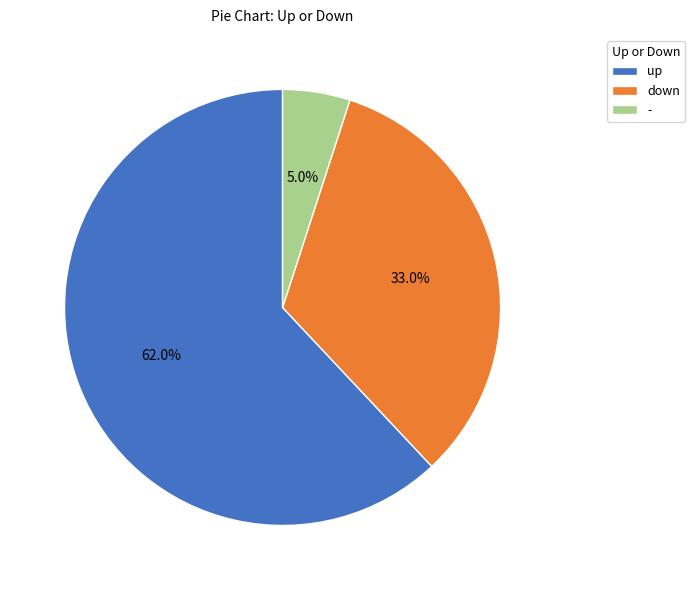

Do up and - together represent more than half of the pie?

Yes